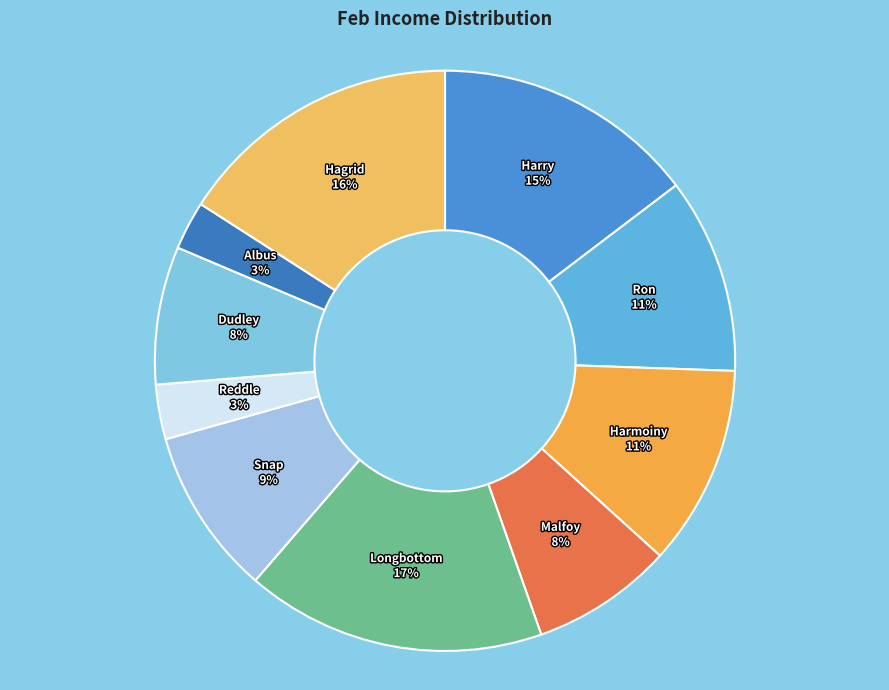

To the nearest percent, what is the combined percentage of Malfoy and Reddle?

11%